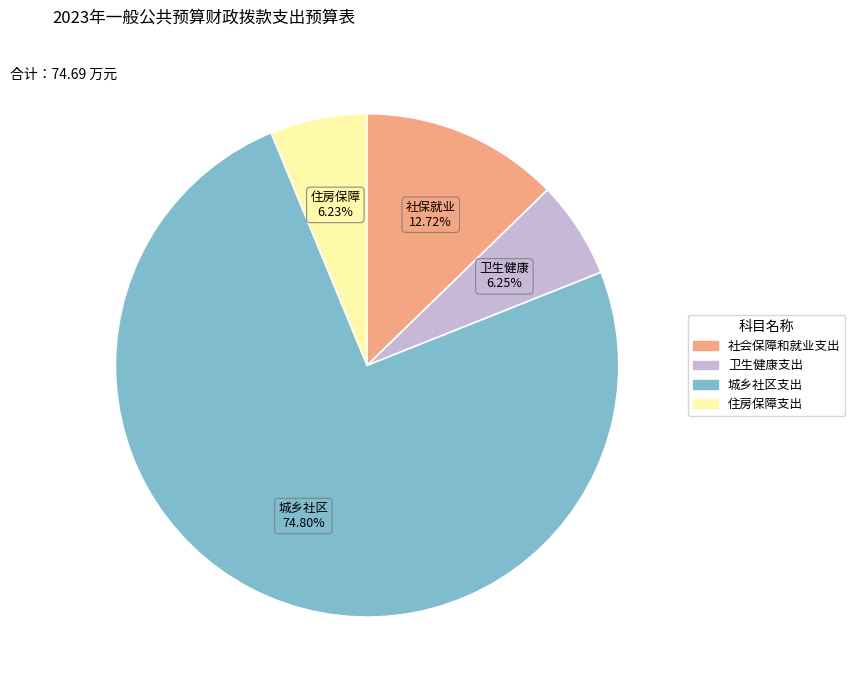

Between 城乡社区支出 and 住房保障支出, which is larger?

城乡社区支出